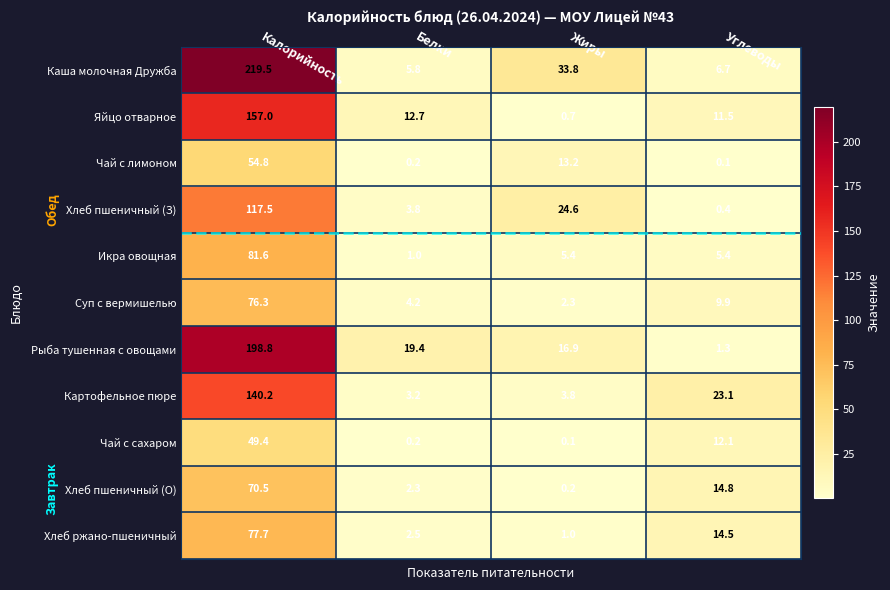

What is the spread (max minus min) of values at Жиры?

33.7